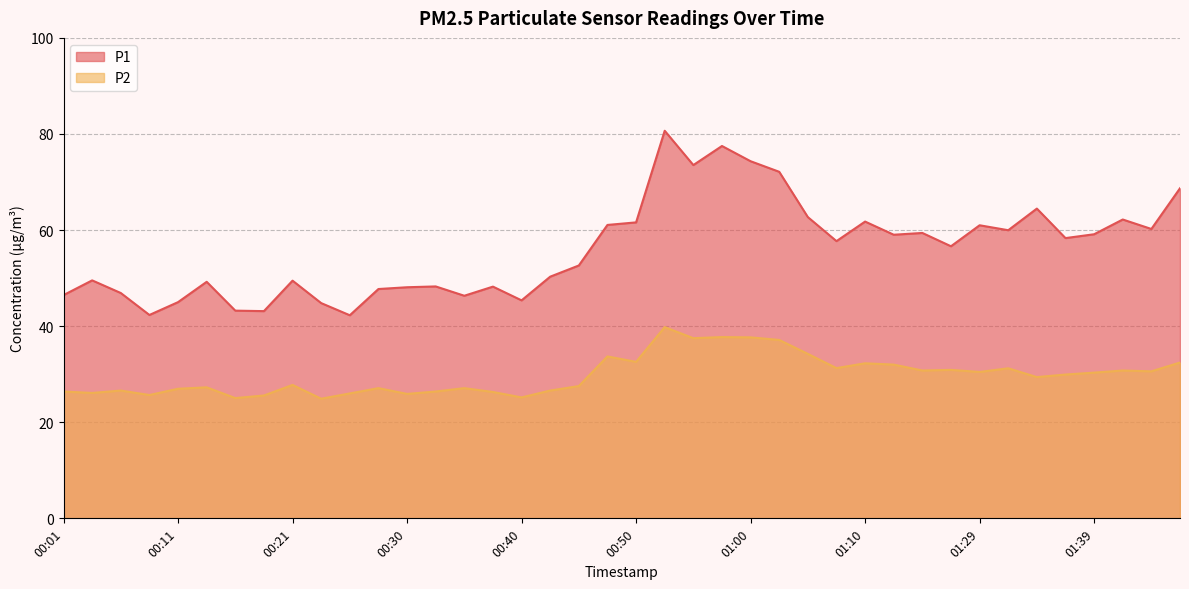

How many interior local peaks does the P1 series have?

12